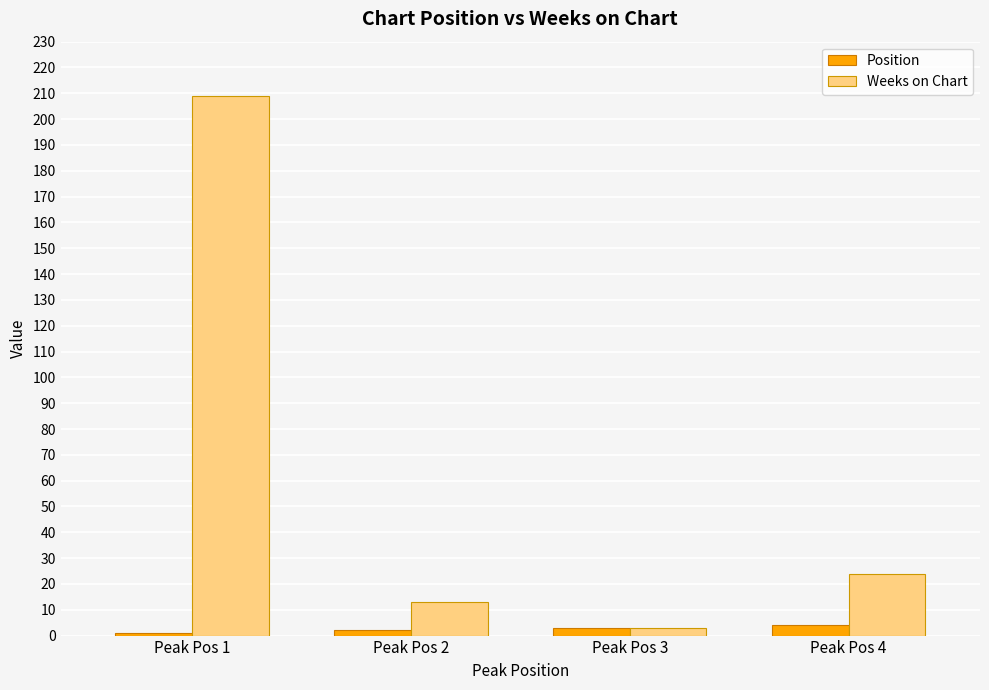

Rank the series by their average value, from lowest to highest.

Position, Weeks on Chart